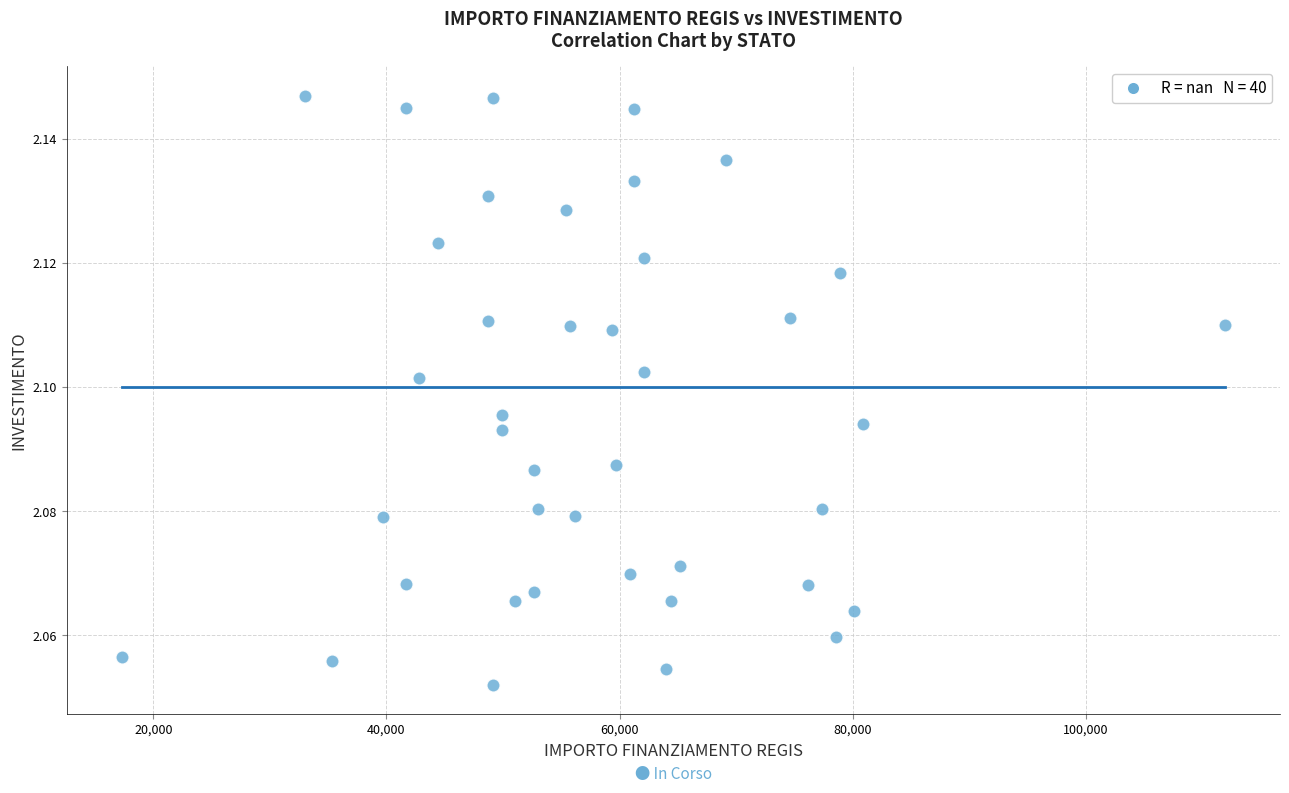

What is the range of X values (max minus min)?

94665.7